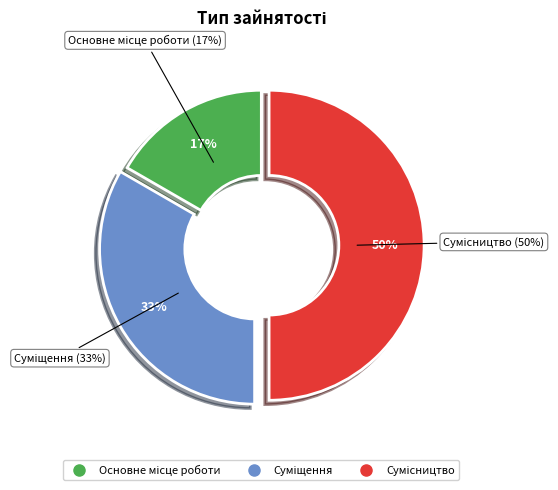

Combined, do Основне місце роботи and Сумісництво account for over 50%?

Yes